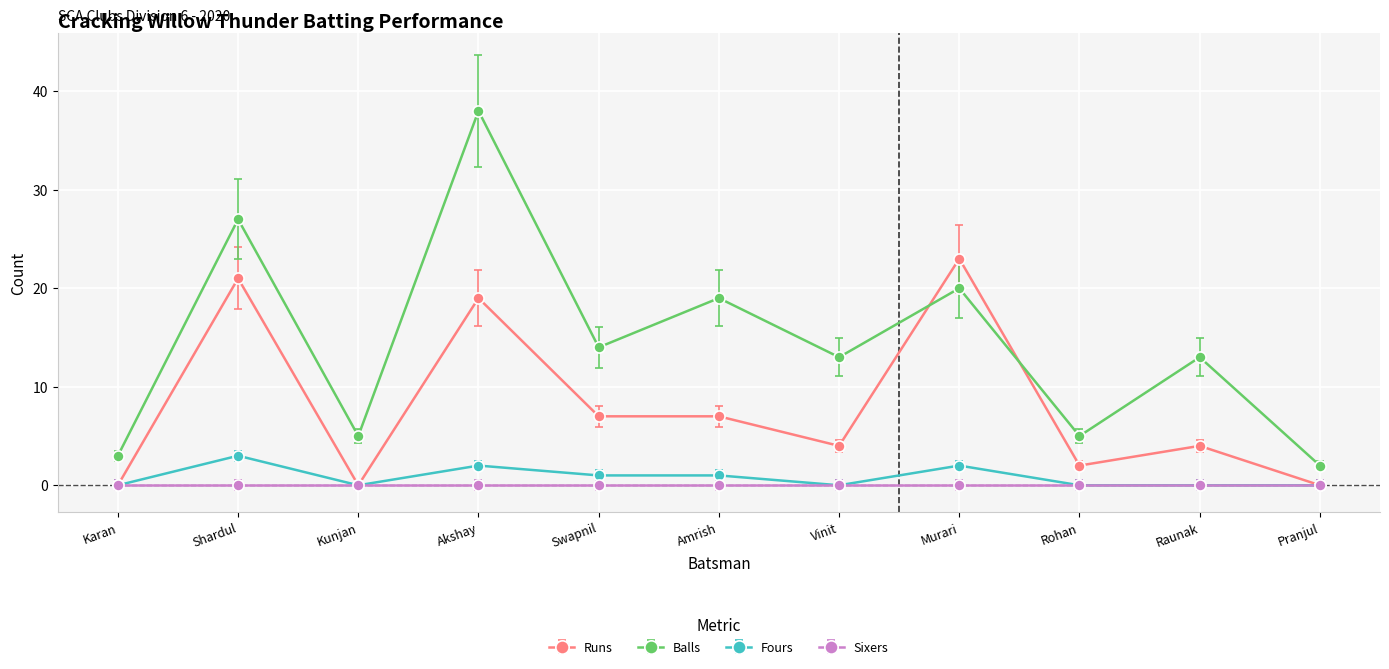

At Shardul, list the series in order from smallest to largest.

Sixers, Fours, Runs, Balls